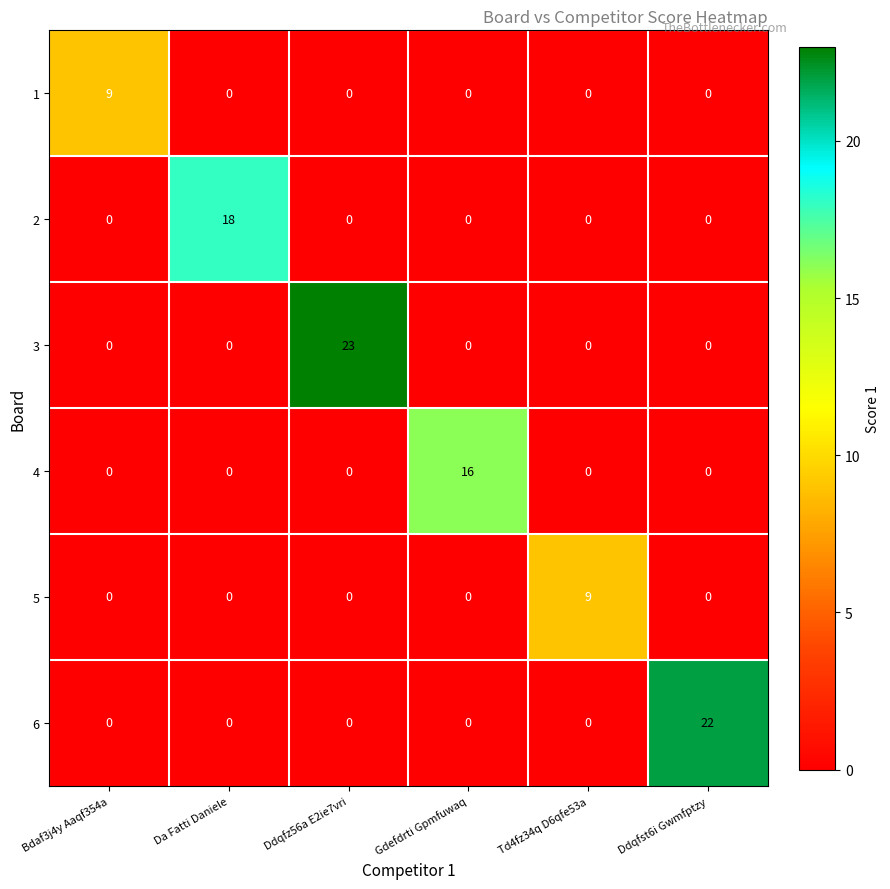

Which series has the largest range (max minus min)?

3